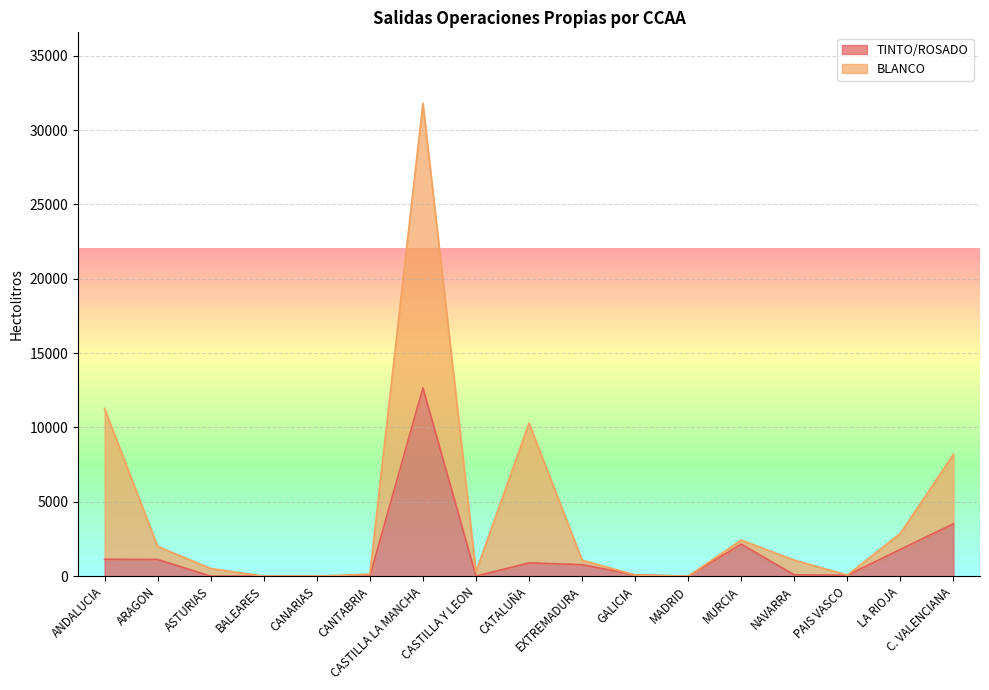

Read the value at ARAGON, to the nearest 50.

1100